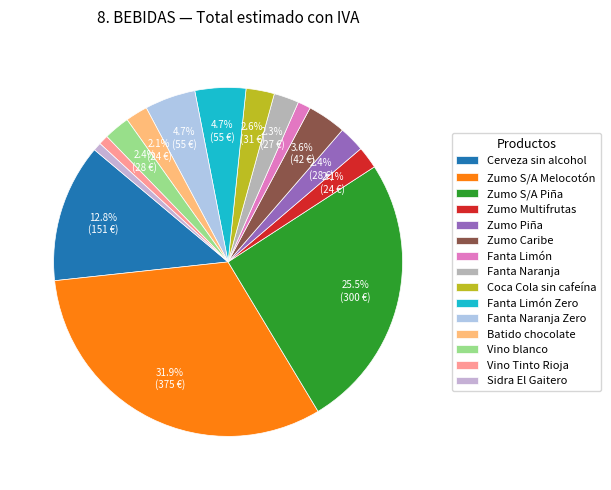

Count the number of slices in the pie.

15